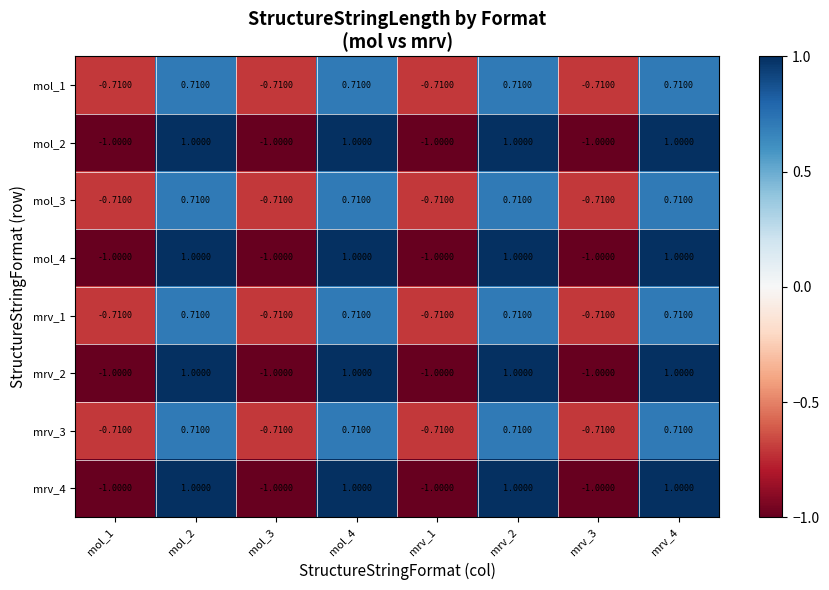

Is the value of mol_2 at mrv_3 greater than the value of mol_3 at mol_3?

No